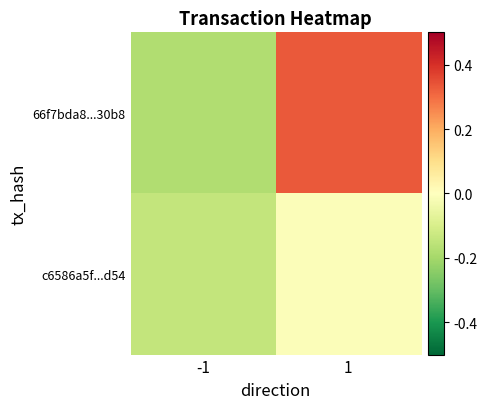

Rank the series at -1 from highest to lowest value.

c6586a5f...d54, 66f7bda8...30b8